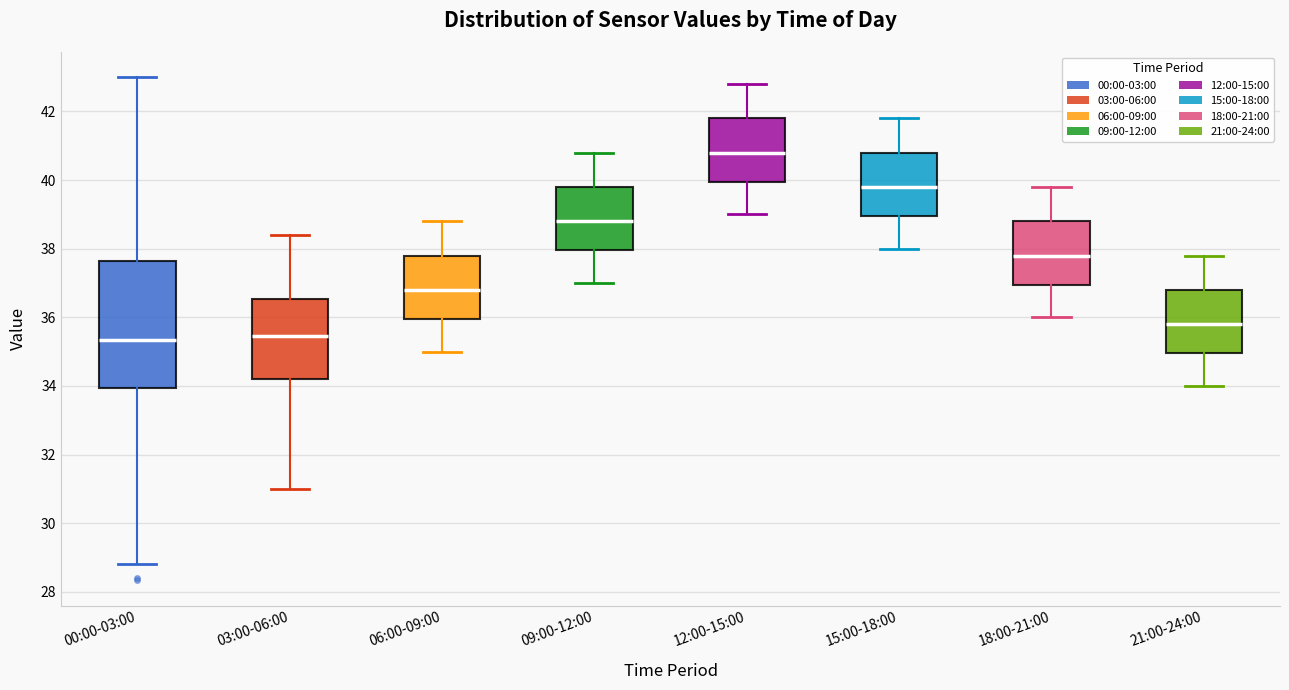

Reading left to right, transcribe this box plot: for each box, give where its median line is, the range the box spans, and where its two whiskers end, as read against the y-axis. The values are not printed on the chart, so give them approximately, as read against the axis.

00:00-03:00: median 35.4, box 34.0 to 37.6, whiskers 28.8 to 43.0
03:00-06:00: median 35.4, box 34.2 to 36.6, whiskers 31.0 to 38.4
06:00-09:00: median 36.8, box 36.0 to 37.8, whiskers 35.0 to 38.8
09:00-12:00: median 38.8, box 38.0 to 39.8, whiskers 37.0 to 40.8
12:00-15:00: median 40.8, box 40.0 to 41.8, whiskers 39.0 to 42.8
15:00-18:00: median 39.8, box 39.0 to 40.8, whiskers 38.0 to 41.8
18:00-21:00: median 37.8, box 37.0 to 38.8, whiskers 36.0 to 39.8
21:00-24:00: median 35.8, box 35.0 to 36.8, whiskers 34.0 to 37.8